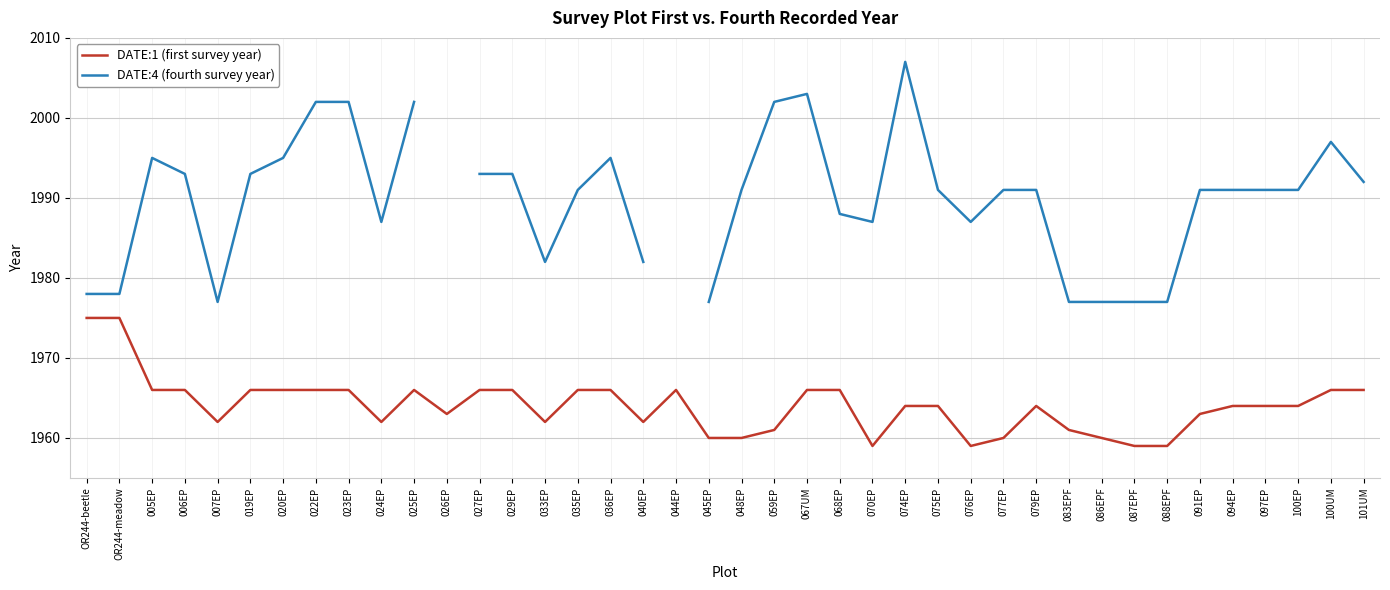

What position from the left is 025EP?

11